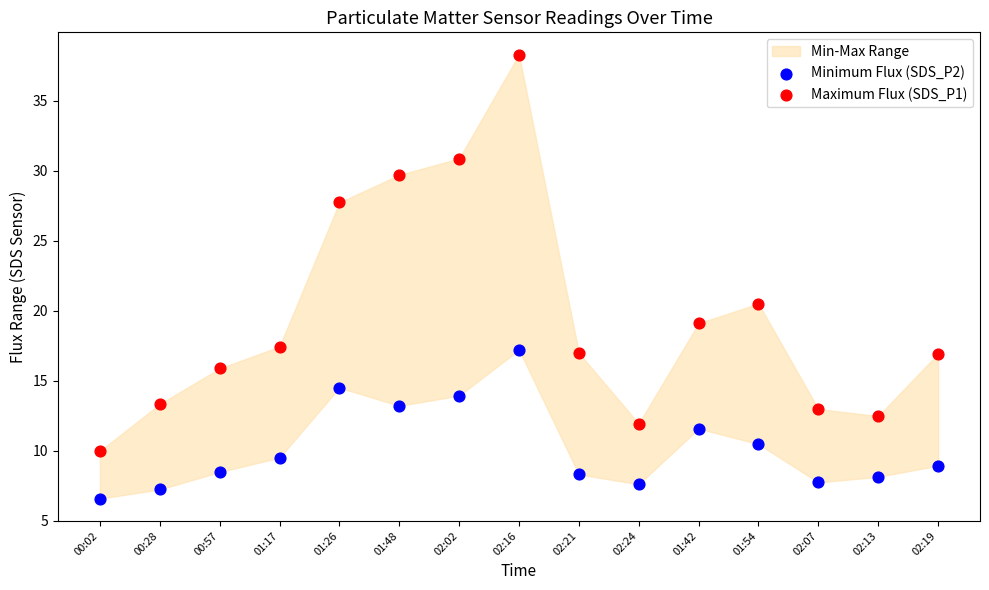

Which series contains the lowest Y value?

Minimum Flux (SDS_P2)